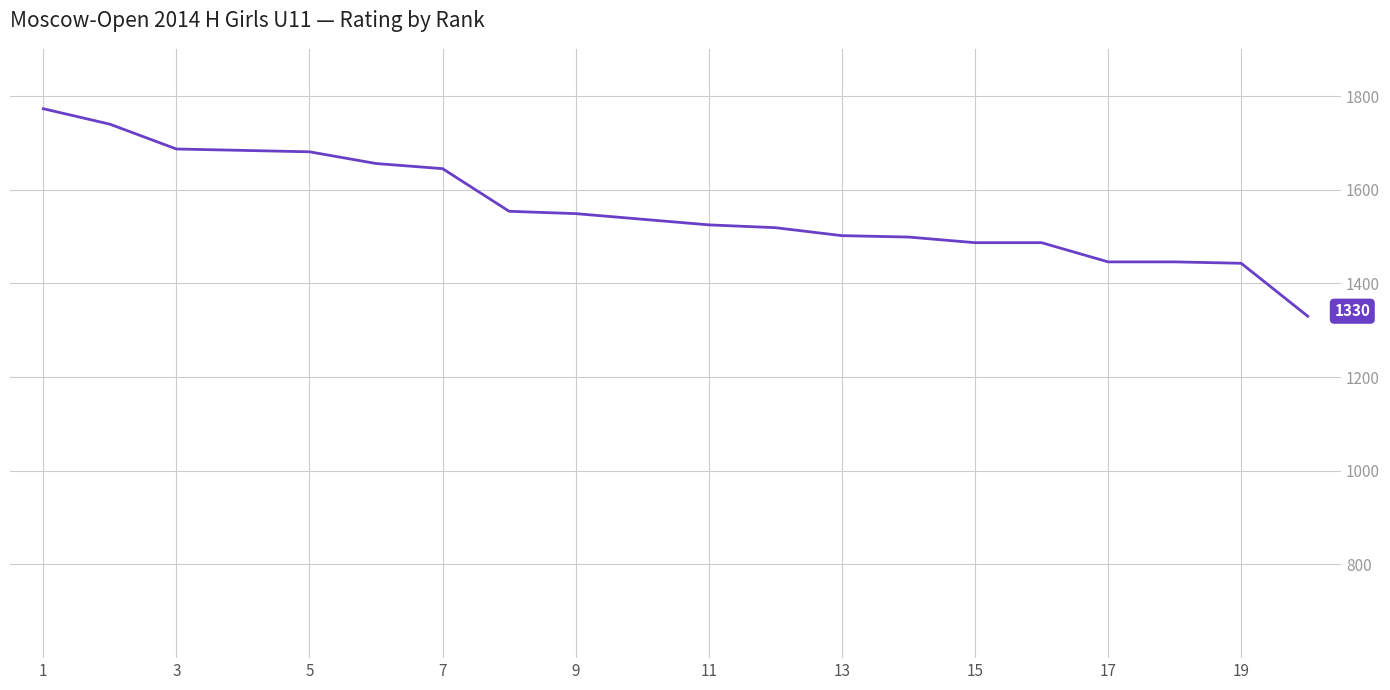

What is the difference between the maximum and minimum values?

443